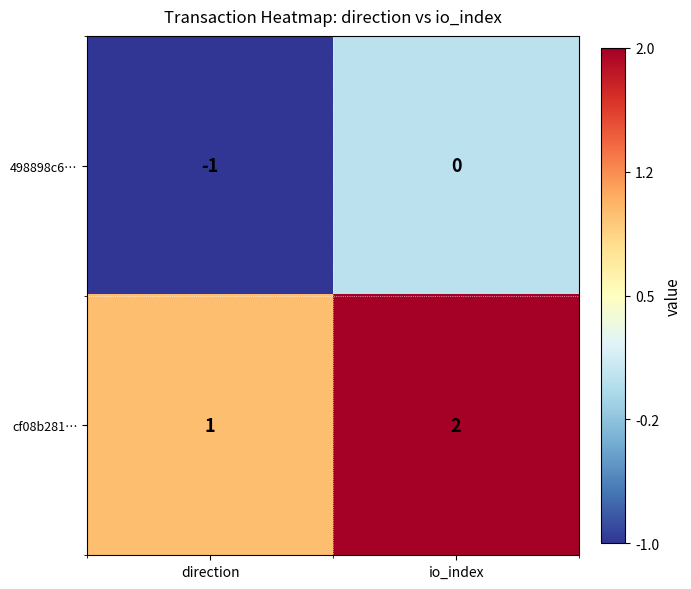

At which category is the sum across all series the highest?

io_index